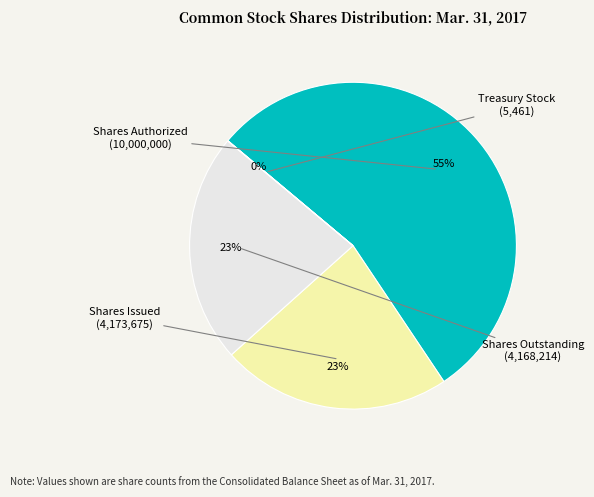

To the nearest percent, what is the difference between the largest and smallest slice percentages?

54%